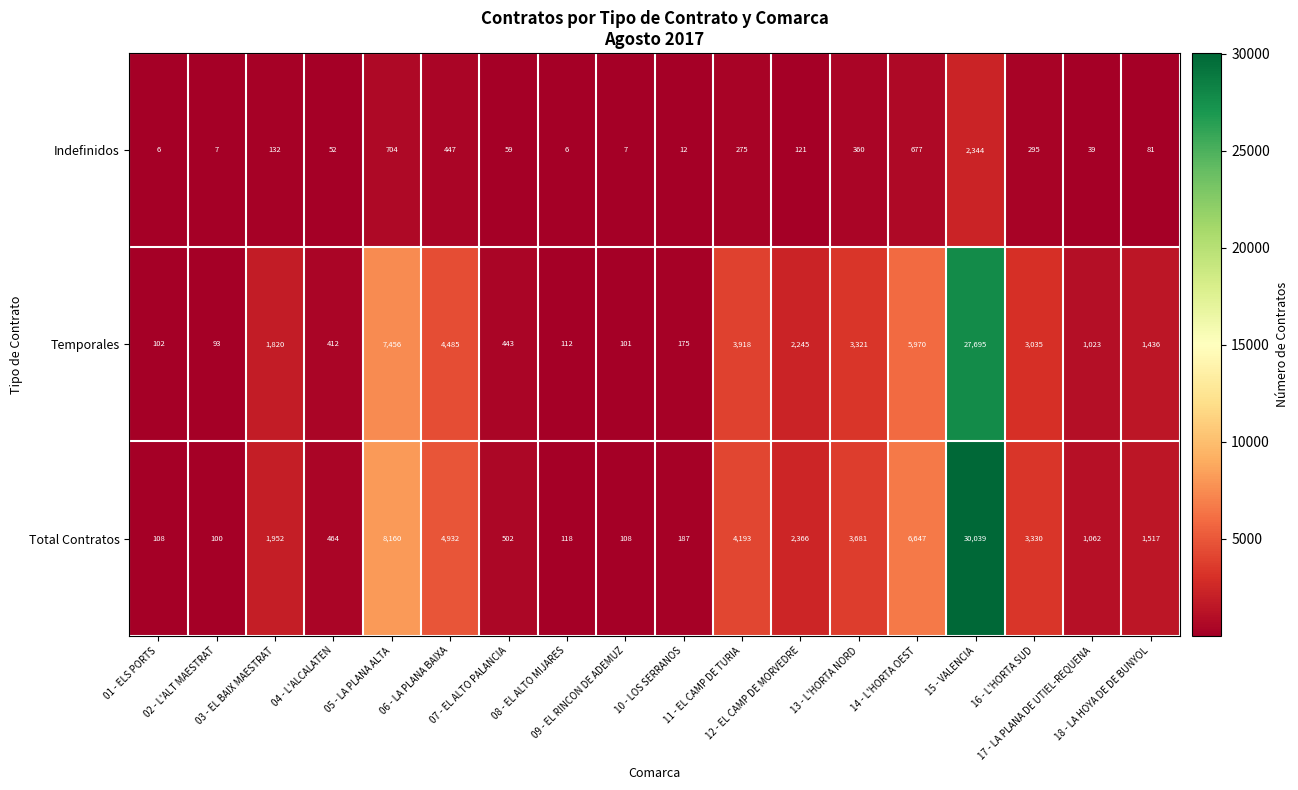

What is the difference between the maximum and minimum values in the Temporales series?

27602